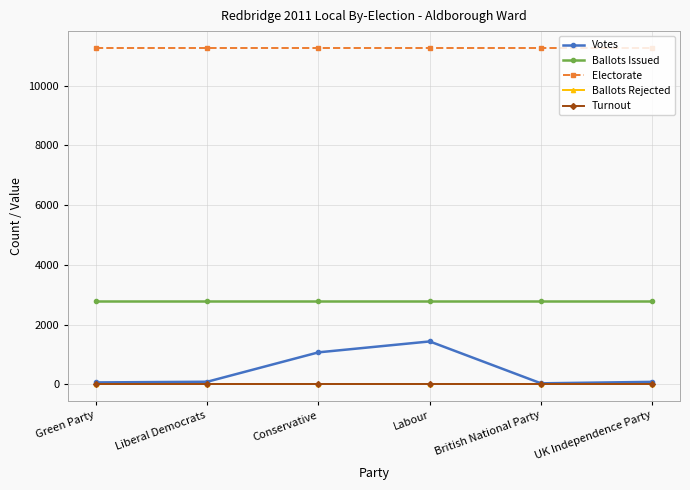

The Ballots Issued series shows 592.4 at British National Party. True or false?

False